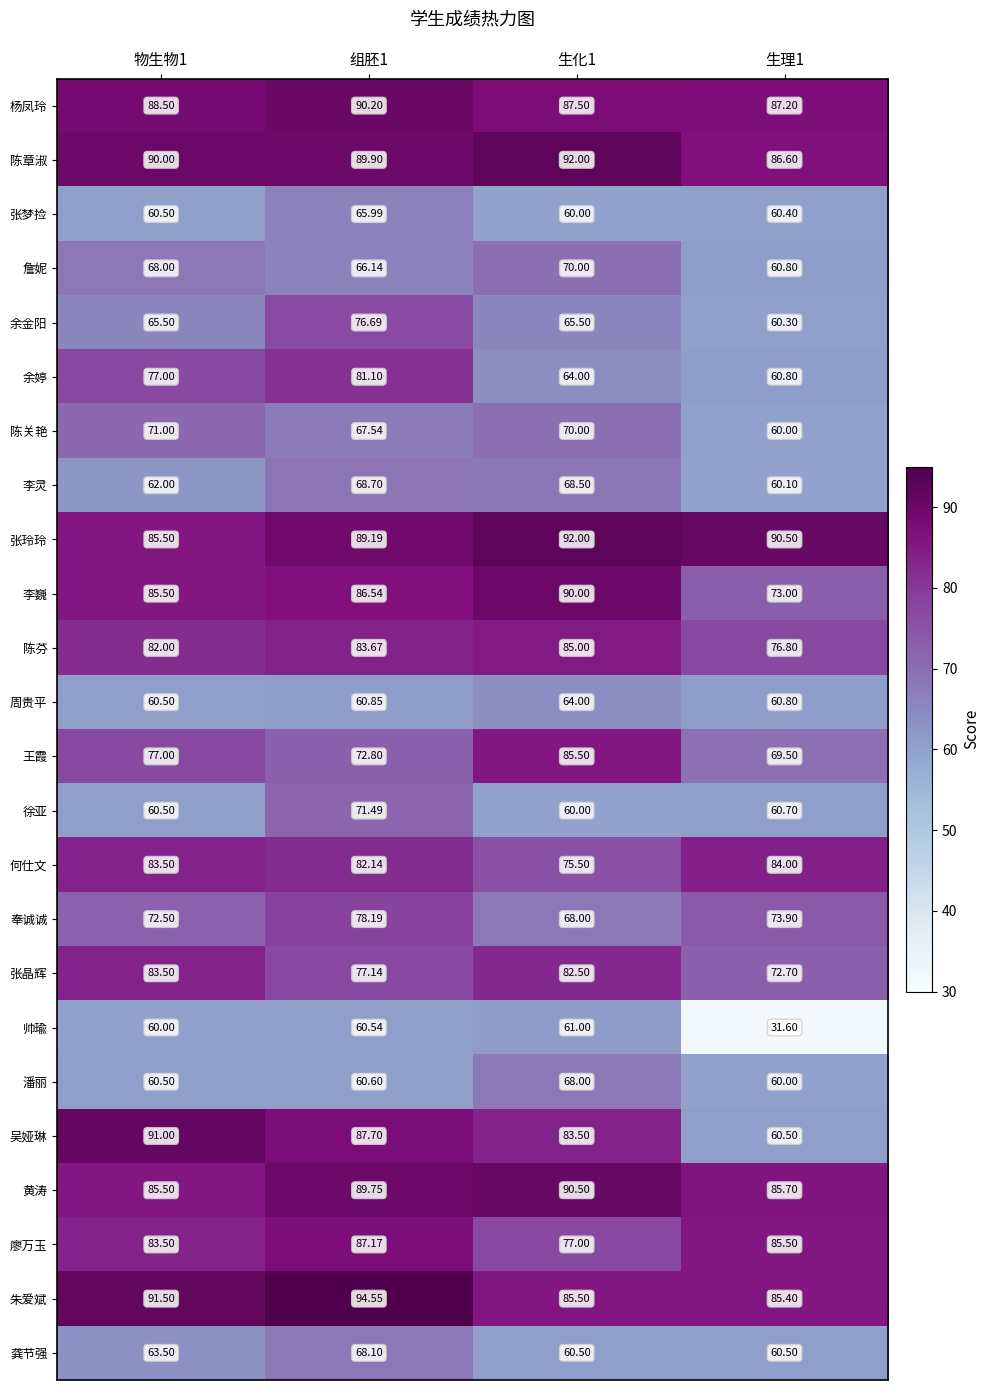

Which series changed the most between 物生物1 and 生化1?

余婷